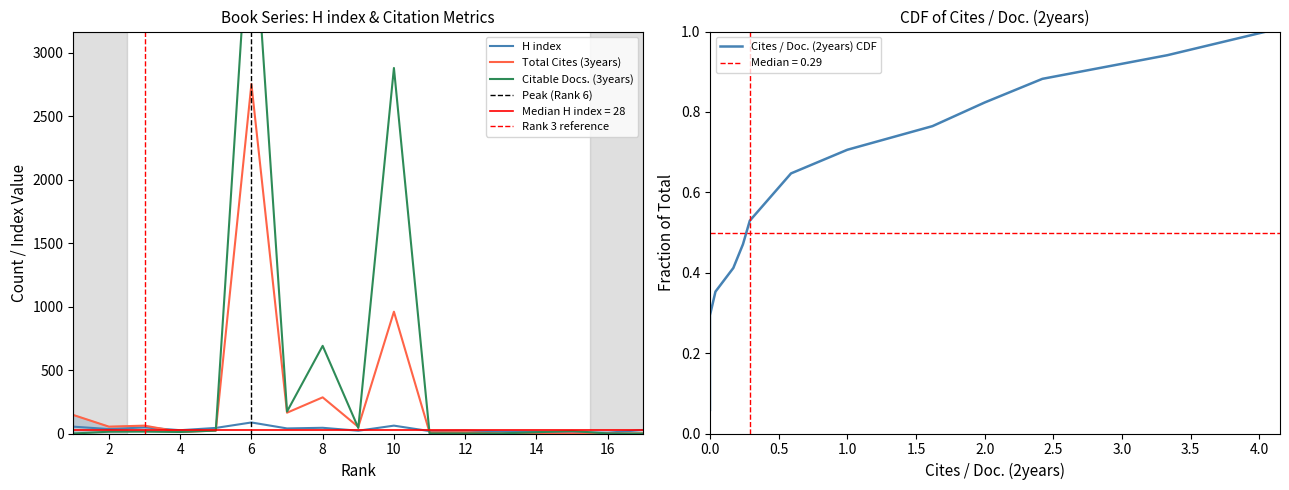

At 3, list the series in order from smallest to largest.

Citable Docs. (3years), H index, Total Cites (3years)